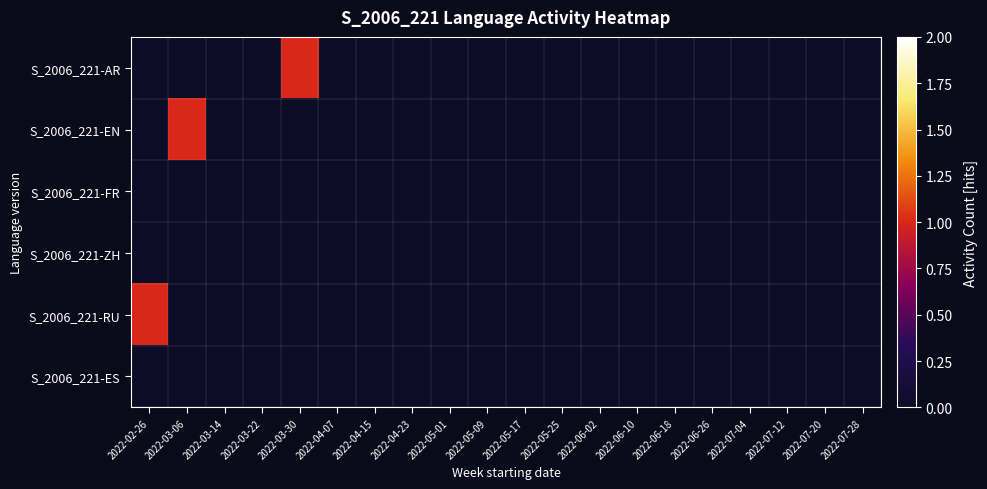

Reading left to right, what are all the values shown in this chart?

S_2006_221-AR: 2022-02-26=0	2022-03-06=0	2022-03-14=0	2022-03-22=0	2022-03-30=1	2022-04-07=0	2022-04-15=0	2022-04-23=0	2022-05-01=0	2022-05-09=0	2022-05-17=0	2022-05-25=0	2022-06-02=0	2022-06-10=0	2022-06-18=0	2022-06-26=0	2022-07-04=0	2022-07-12=0	2022-07-20=0	2022-07-28=0
S_2006_221-EN: 2022-02-26=0	2022-03-06=1	2022-03-14=0	2022-03-22=0	2022-03-30=0	2022-04-07=0	2022-04-15=0	2022-04-23=0	2022-05-01=0	2022-05-09=0	2022-05-17=0	2022-05-25=0	2022-06-02=0	2022-06-10=0	2022-06-18=0	2022-06-26=0	2022-07-04=0	2022-07-12=0	2022-07-20=0	2022-07-28=0
S_2006_221-FR: 2022-02-26=0	2022-03-06=0	2022-03-14=0	2022-03-22=0	2022-03-30=0	2022-04-07=0	2022-04-15=0	2022-04-23=0	2022-05-01=0	2022-05-09=0	2022-05-17=0	2022-05-25=0	2022-06-02=0	2022-06-10=0	2022-06-18=0	2022-06-26=0	2022-07-04=0	2022-07-12=0	2022-07-20=0	2022-07-28=0
S_2006_221-ZH: 2022-02-26=0	2022-03-06=0	2022-03-14=0	2022-03-22=0	2022-03-30=0	2022-04-07=0	2022-04-15=0	2022-04-23=0	2022-05-01=0	2022-05-09=0	2022-05-17=0	2022-05-25=0	2022-06-02=0	2022-06-10=0	2022-06-18=0	2022-06-26=0	2022-07-04=0	2022-07-12=0	2022-07-20=0	2022-07-28=0
S_2006_221-RU: 2022-02-26=1	2022-03-06=0	2022-03-14=0	2022-03-22=0	2022-03-30=0	2022-04-07=0	2022-04-15=0	2022-04-23=0	2022-05-01=0	2022-05-09=0	2022-05-17=0	2022-05-25=0	2022-06-02=0	2022-06-10=0	2022-06-18=0	2022-06-26=0	2022-07-04=0	2022-07-12=0	2022-07-20=0	2022-07-28=0
S_2006_221-ES: 2022-02-26=0	2022-03-06=0	2022-03-14=0	2022-03-22=0	2022-03-30=0	2022-04-07=0	2022-04-15=0	2022-04-23=0	2022-05-01=0	2022-05-09=0	2022-05-17=0	2022-05-25=0	2022-06-02=0	2022-06-10=0	2022-06-18=0	2022-06-26=0	2022-07-04=0	2022-07-12=0	2022-07-20=0	2022-07-28=0